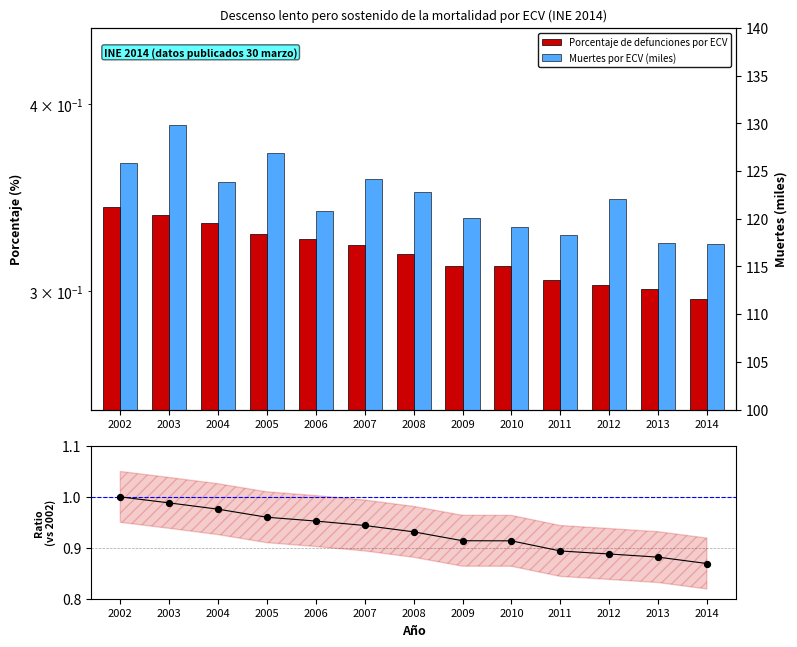

Which series has the widest spread of Y values?

Muertes por ECV (miles)